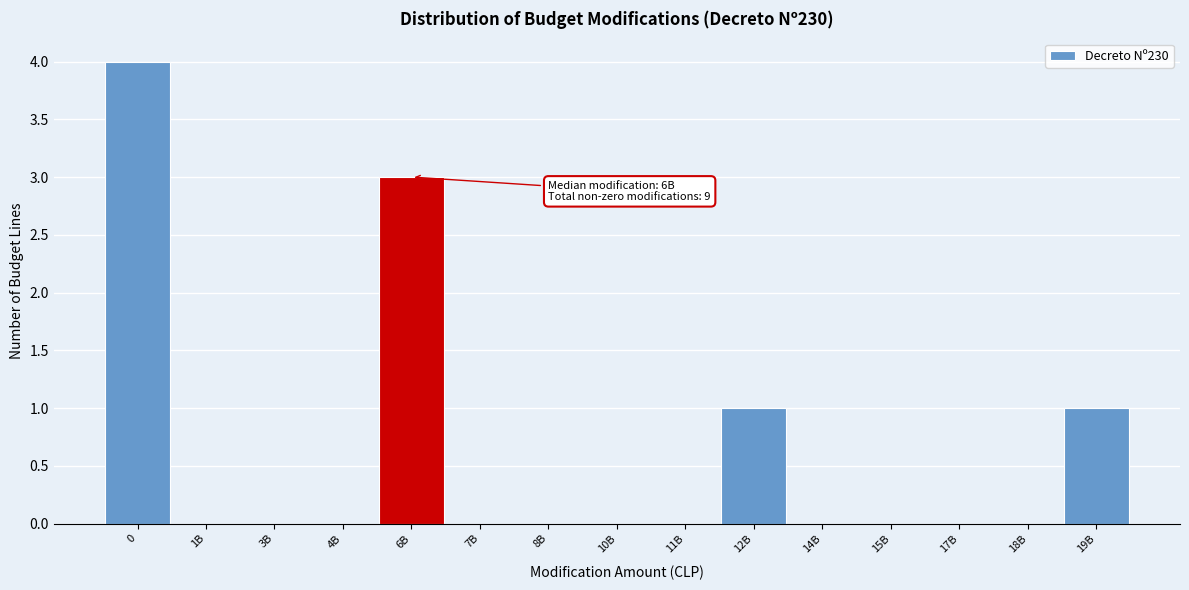

Reading left to right, transcribe all the data shown in this chart.

0=4	1B=0	3B=0	4B=0	6B=3	7B=0	8B=0	10B=0	11B=0	12B=1	14B=0	15B=0	17B=0	18B=0	19B=1